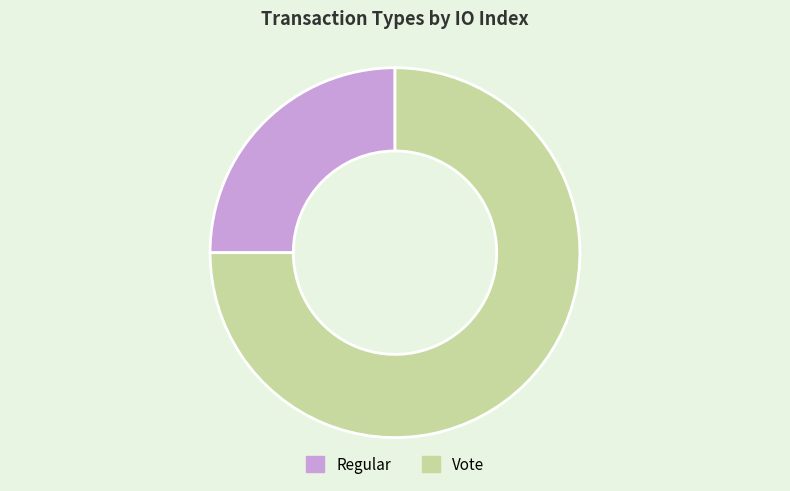

What is the smallest slice in the pie chart?

Regular